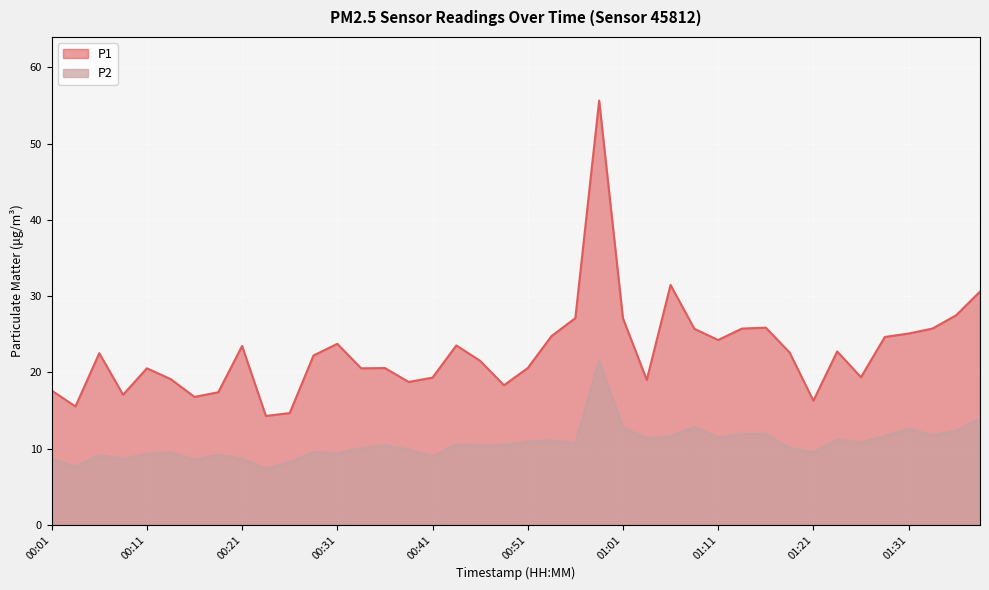

What is the value of the P2 point at the 6th from the left?

9.5